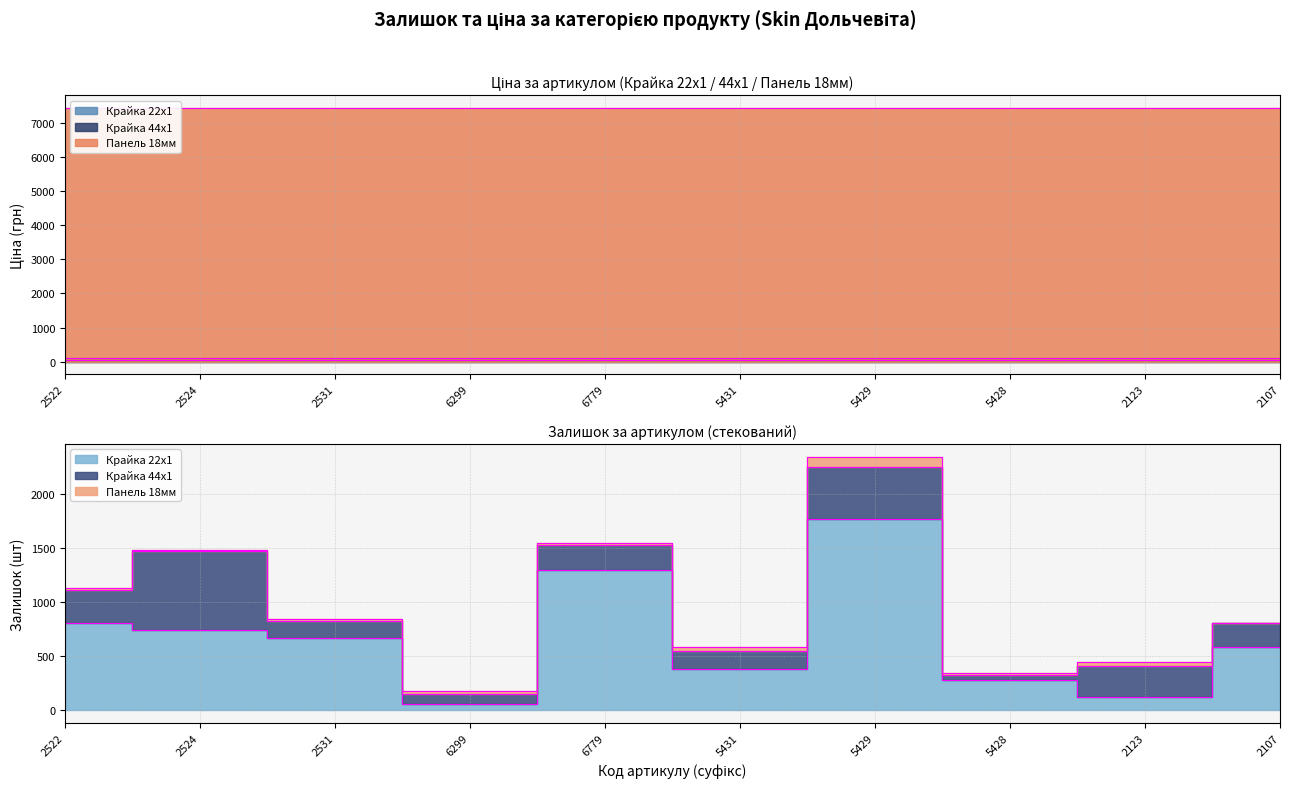

What is the maximum value for Крайка 22x1?

55.9